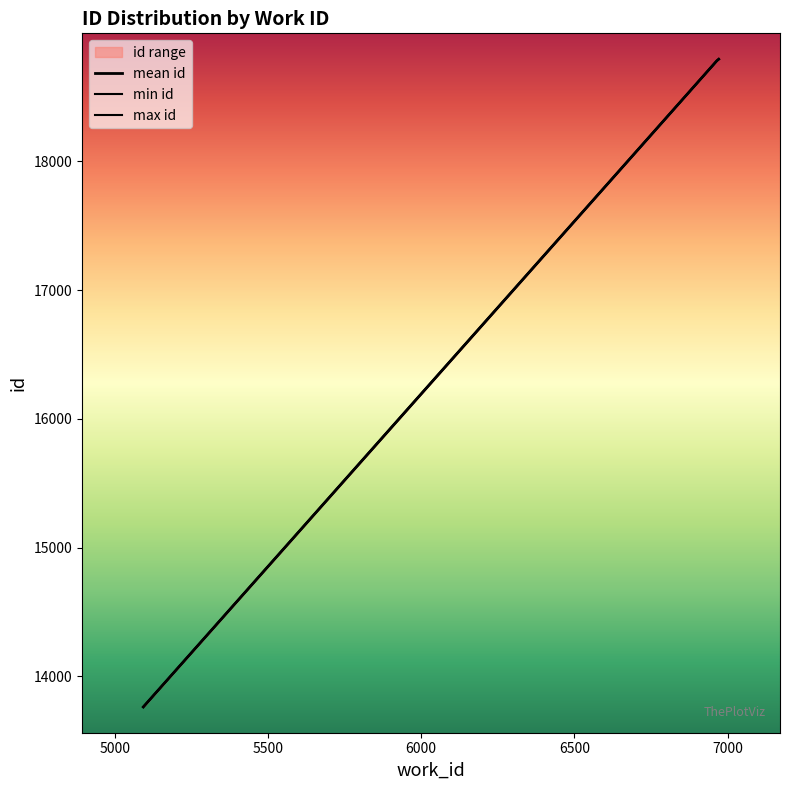

True or false: mean id and max id intersect in this chart.

False